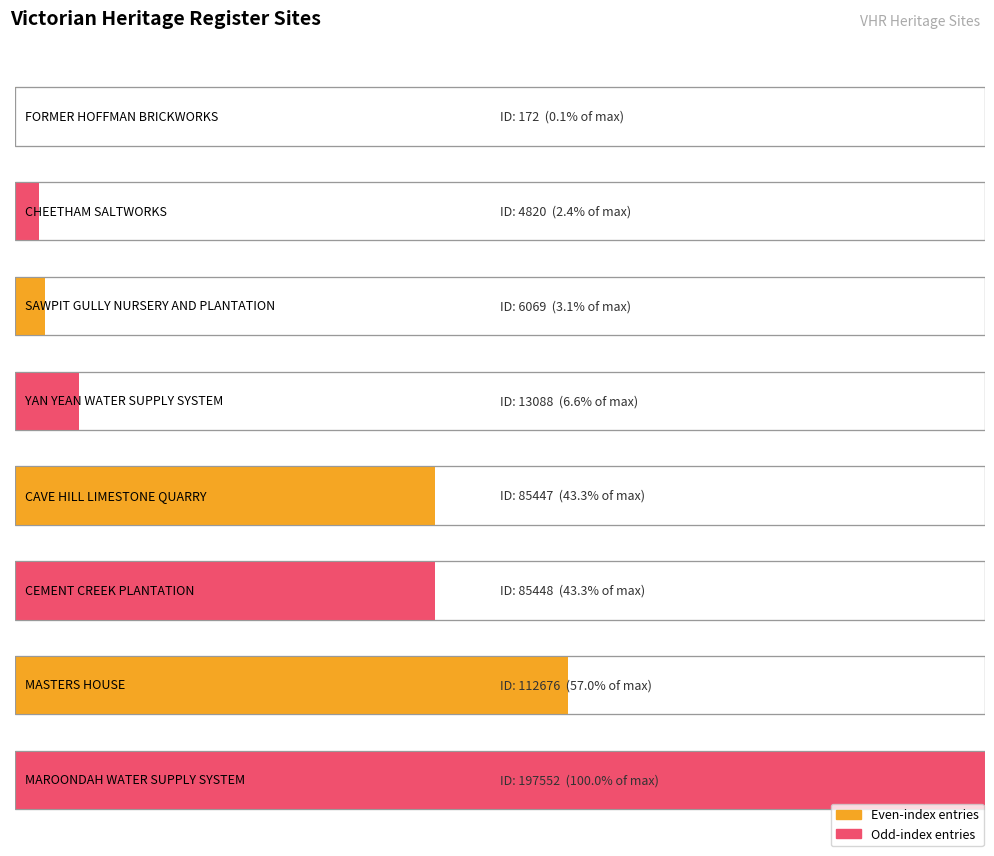

True or false: the data shows 4820 at CHEETHAM SALTWORKS.

True